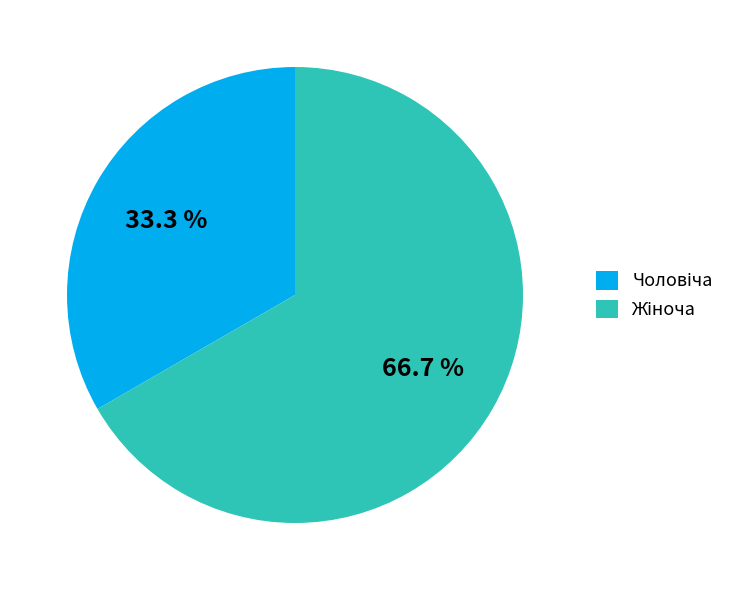

Is there any slice that represents more than half of the pie?

Yes